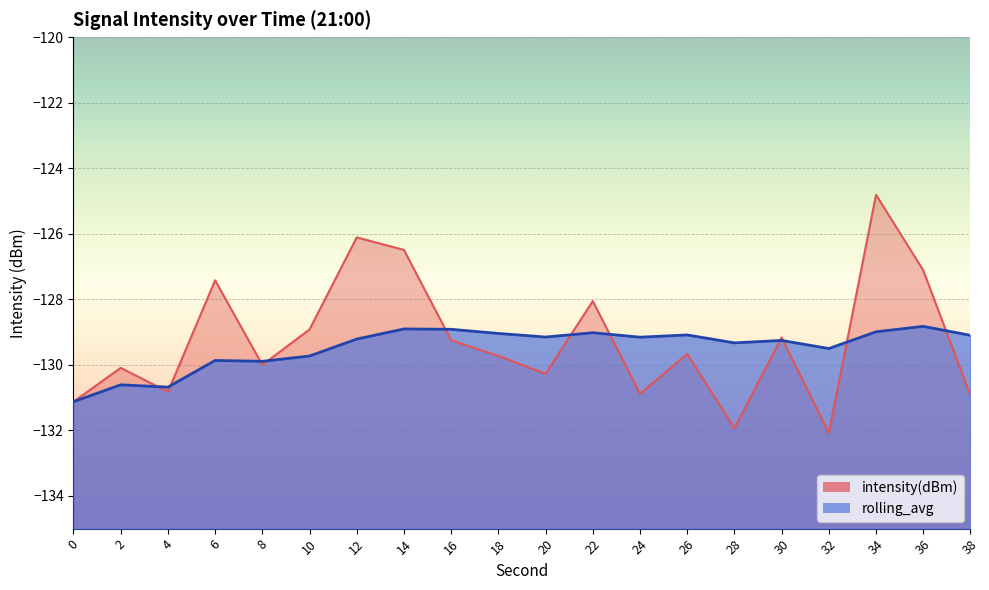

What is the difference between the rolling_avg values at 18 and 6?

0.8